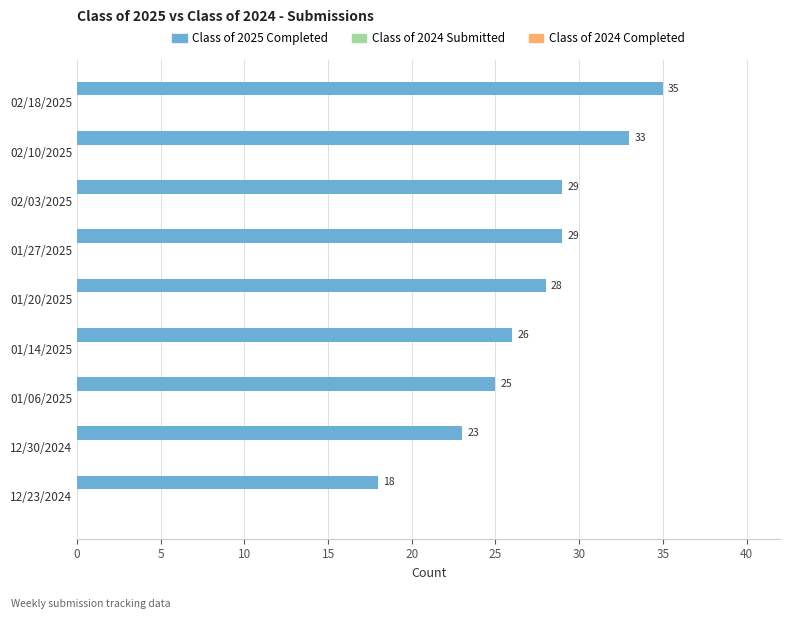

What is the average value?

27